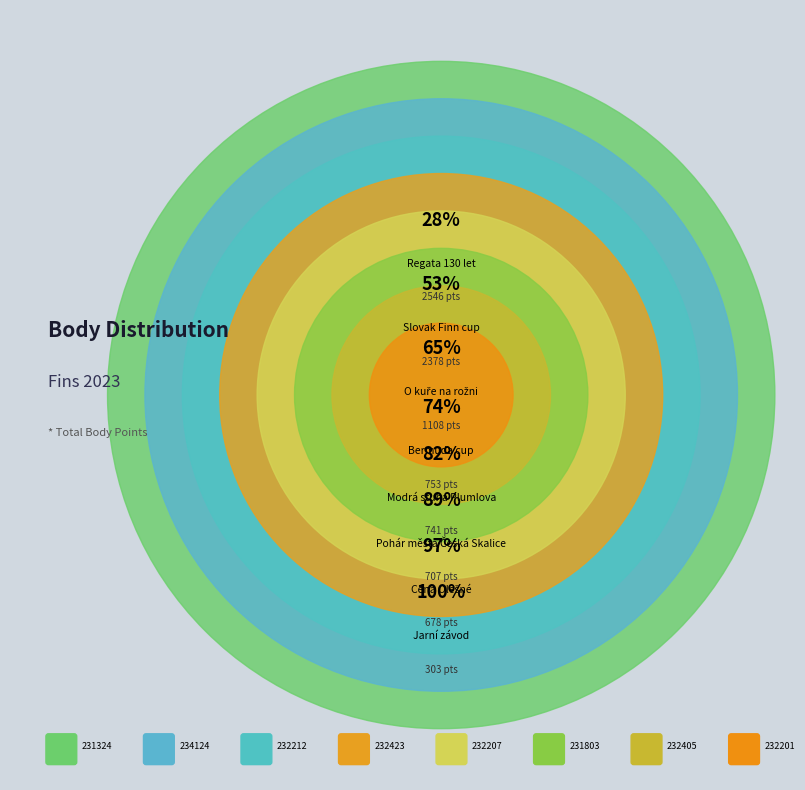

True or false: 232212 accounts for 12% of the total.

True